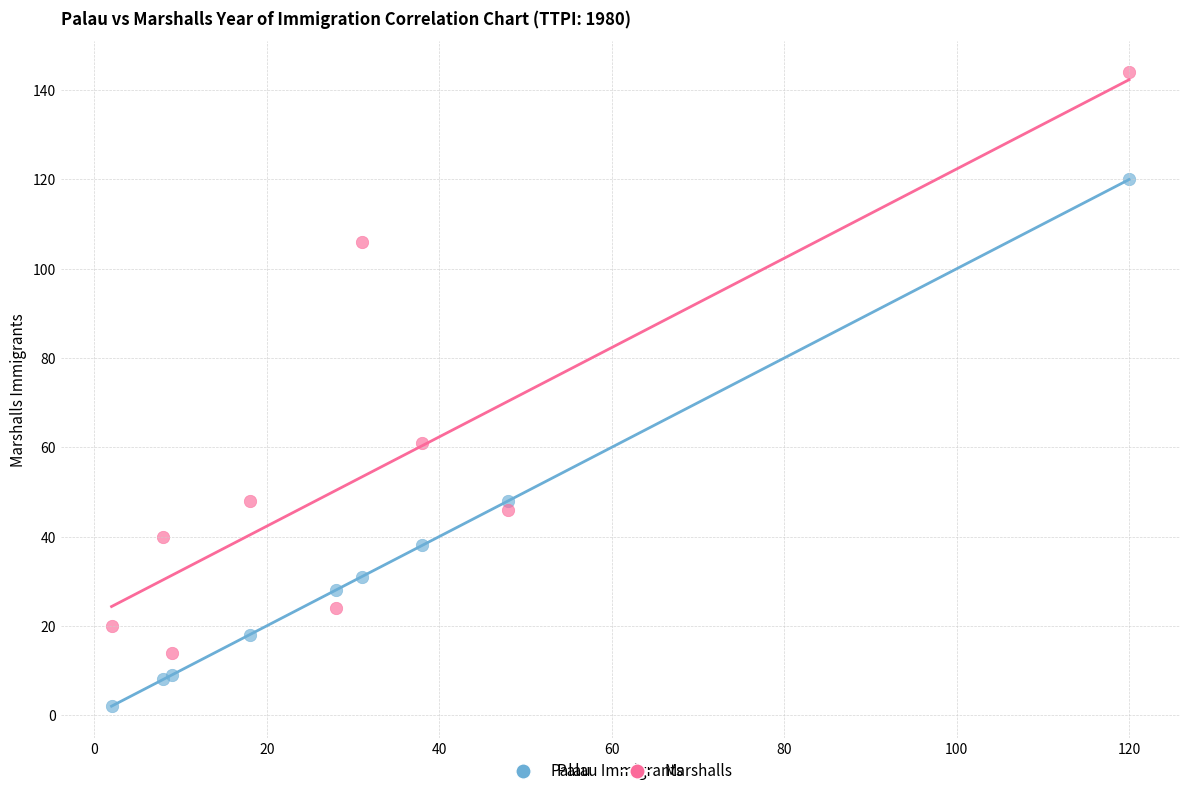

Which series has the largest Y range (max minus min)?

Marshalls